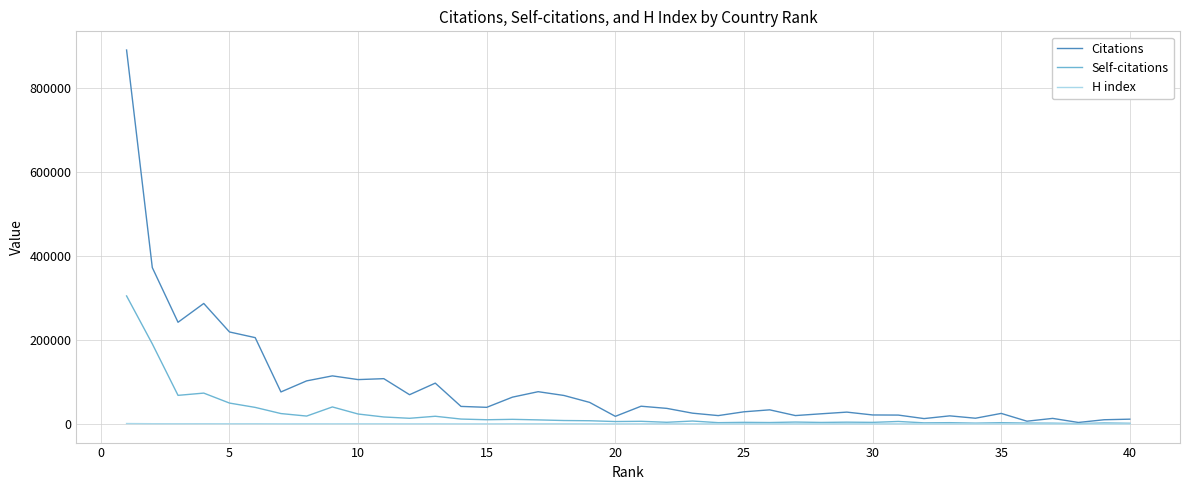

Which series has the largest total across all categories?

Citations